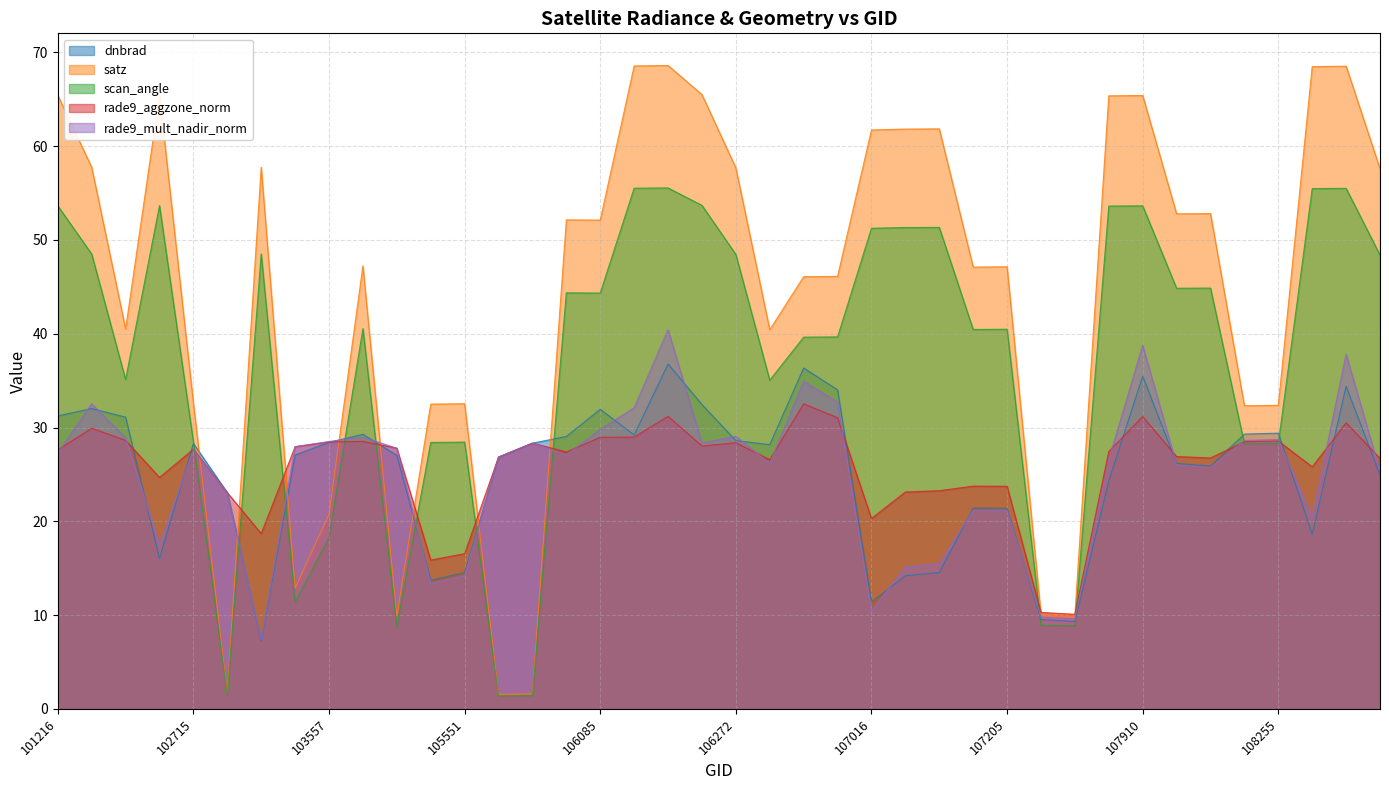

Reading left to right, list all the values displayed in this chart.

dnbrad: 31.2	32.0	31.1	16.0	28.3	23.1	7.3	27.1	28.4	29.3	27.0	13.7	14.5	26.8	28.3	29.0	31.9	29.2	36.8	32.5	28.6	28.2	36.3	34.0	11.4	14.2	14.5	21.4	21.4	9.5	9.3	24.3	35.5	26.2	25.9	29.3	29.4	18.6	34.4	24.9
satz: 65.4	57.7	40.5	65.5	32.6	1.6	57.8	12.9	20.7	47.2	9.9	32.5	32.5	1.5	1.6	52.1	52.1	68.6	68.6	65.5	57.7	40.4	46.1	46.1	61.7	61.8	61.8	47.1	47.1	10.1	10.0	65.4	65.4	52.8	52.8	32.3	32.4	68.5	68.5	57.6
scan_angle: 53.6	48.5	35.1	53.7	28.5	1.4	48.5	11.4	18.3	40.6	8.8	28.4	28.4	1.4	1.4	44.4	44.3	55.5	55.5	53.7	48.5	35.0	39.6	39.7	51.2	51.3	51.3	40.5	40.5	8.9	8.9	53.6	53.6	44.8	44.9	28.3	28.3	55.5	55.5	48.4
rade9_aggzone_norm: 27.6	29.9	28.6	24.7	27.7	23.1	18.7	28.0	28.5	28.5	27.8	15.9	16.5	26.8	28.3	27.4	29.0	29.0	31.2	28.0	28.4	26.6	32.5	31.0	20.3	23.1	23.3	23.7	23.7	10.3	10.1	27.4	31.2	26.9	26.8	28.5	28.6	25.8	30.5	26.7
rade9_mult_nadir_norm: 27.3	32.5	28.9	17.5	27.6	23.1	7.4	28.0	28.5	29.0	27.8	13.4	14.2	26.8	28.3	27.1	29.8	32.1	40.4	28.4	29.1	26.2	34.9	32.7	10.4	15.1	15.5	21.2	21.2	9.8	9.6	26.6	38.8	26.0	25.8	28.6	28.7	20.5	37.8	25.3